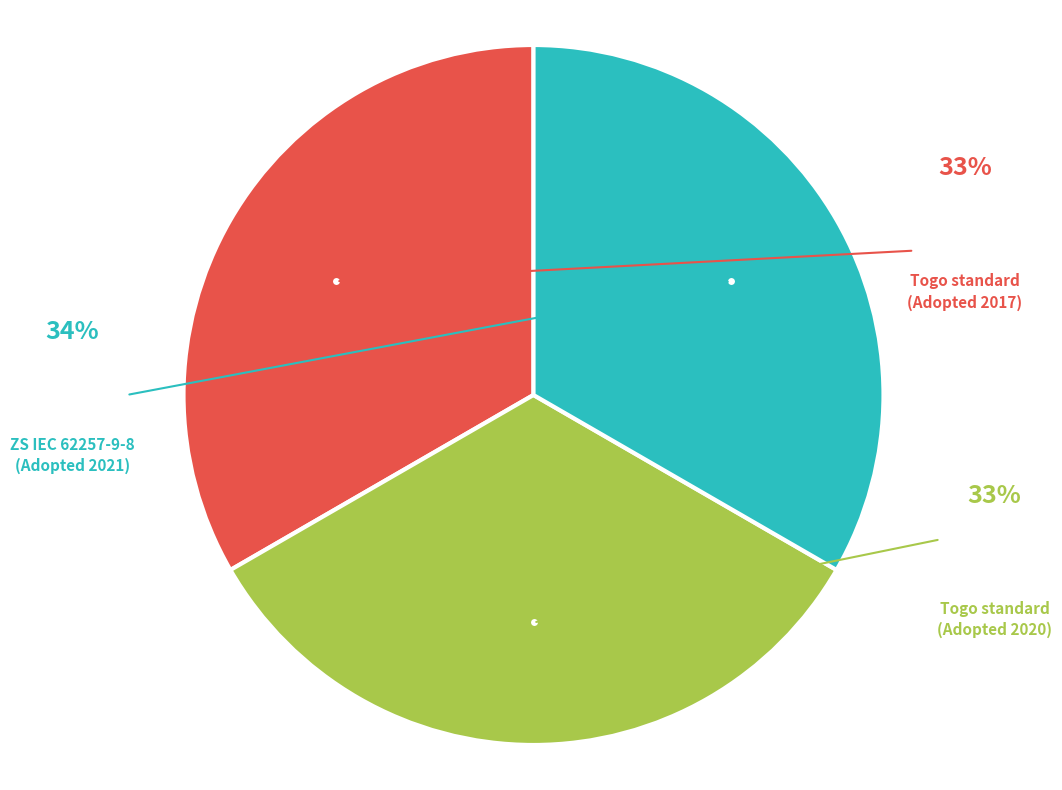

What is the smallest slice in the pie chart?

Togo standard
2017